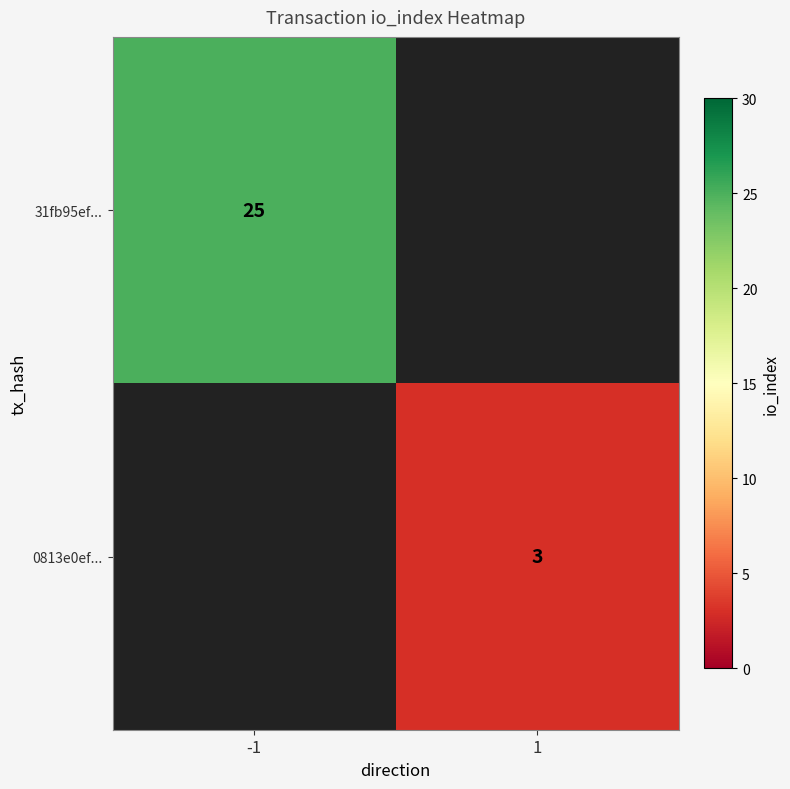

The value of 0813e0ef... at 1 is 3. True or false?

True